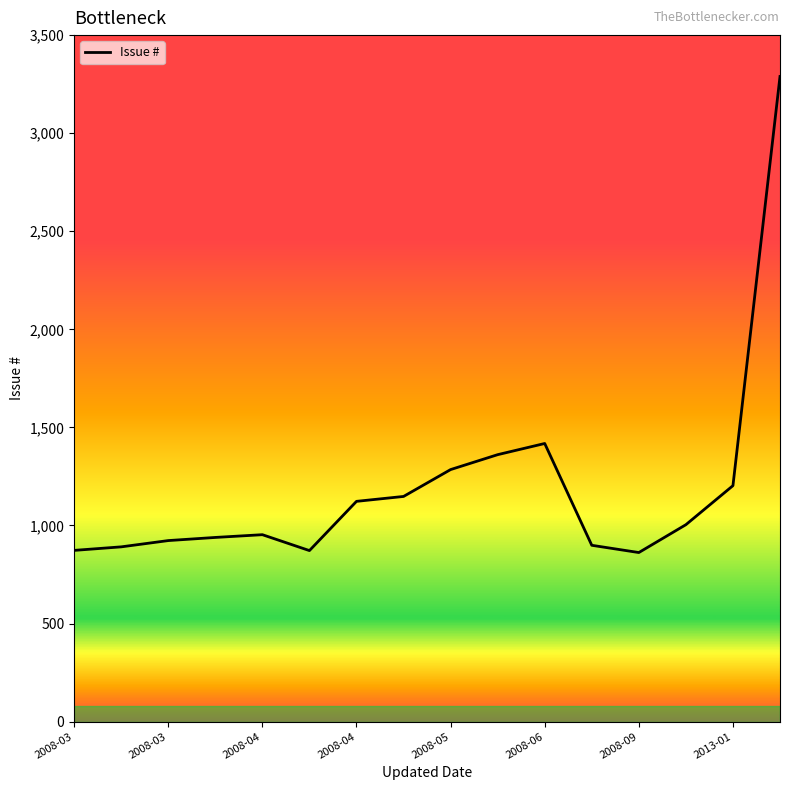

How many values are below 1004?

8